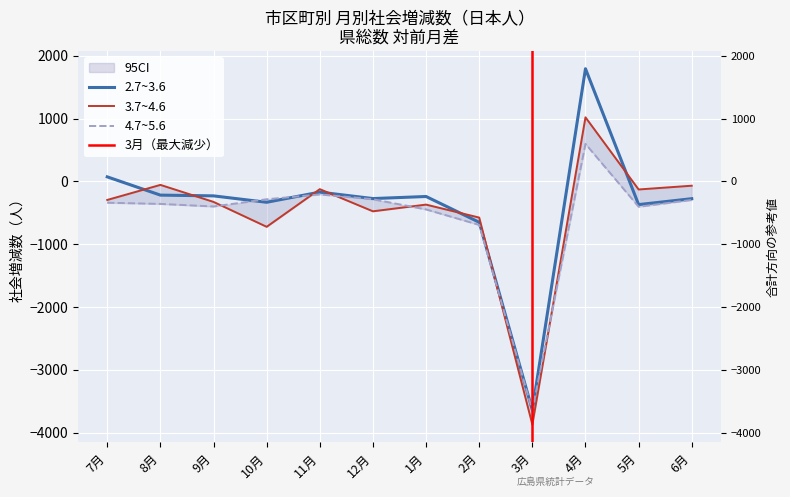

At which category does the chart reach its minimum across all series?

3月